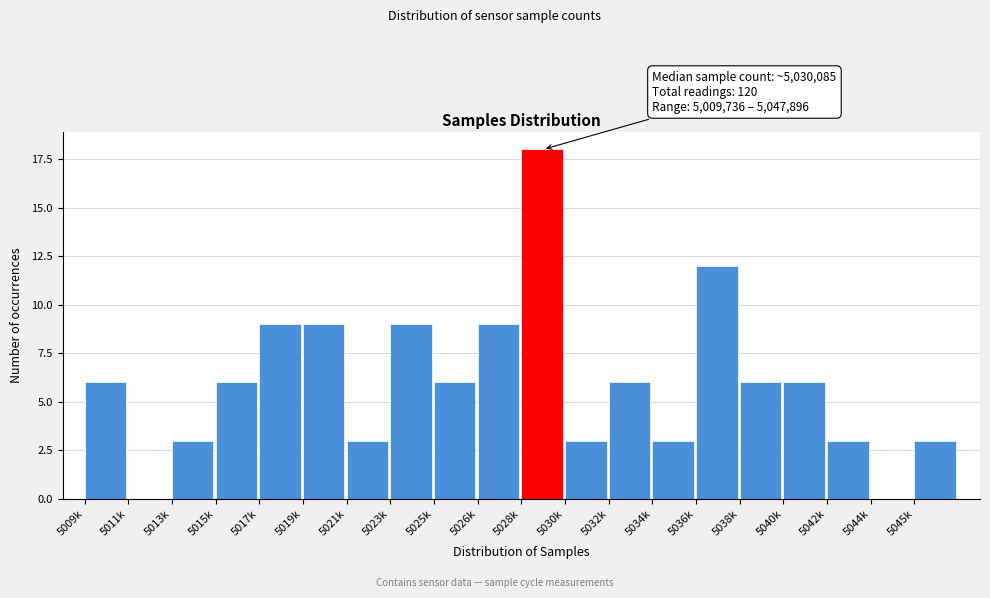

Reading left to right, transcribe all the data shown in this chart.

5009k=6	5011k=0	5013k=3	5015k=6	5017k=9	5019k=9	5021k=3	5023k=9	5025k=6	5026k=9	5028k=18	5030k=3	5032k=6	5034k=3	5036k=12	5038k=6	5040k=6	5042k=3	5044k=0	5045k=3